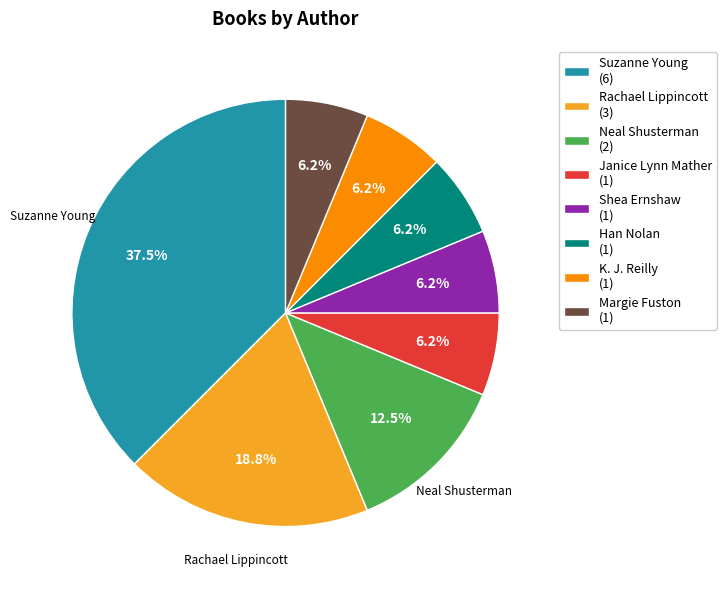

Approximately how many times larger is the value at Rachael Lippincott (3) compared to K. J. Reilly (1)?

3.0